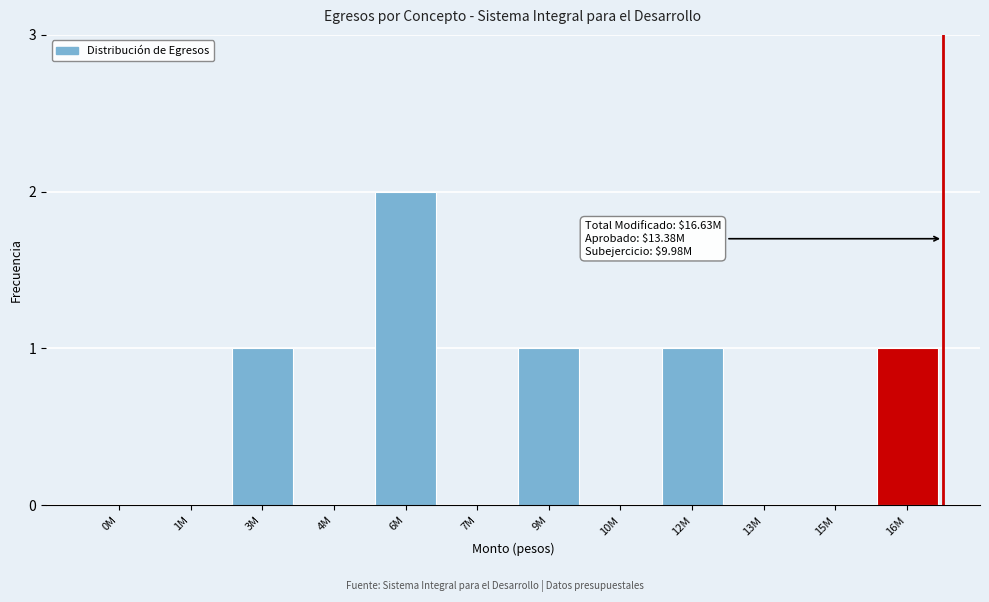

Reading left to right, list all the values displayed in this chart.

0M=0	1M=0	3M=1	4M=0	6M=2	7M=0	9M=1	10M=0	12M=1	13M=0	15M=0	16M=1